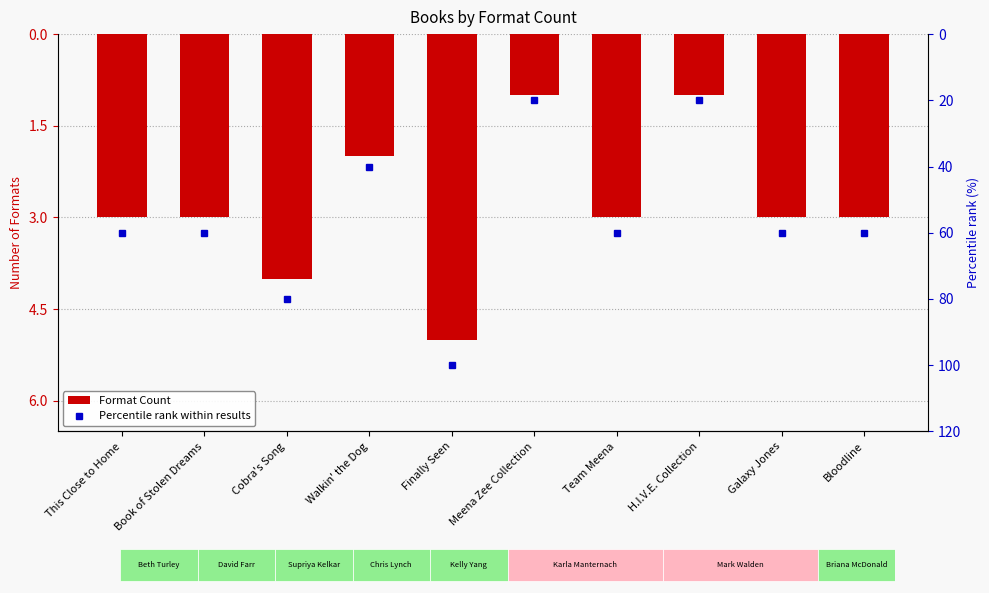

What is the label of the 4th bar from the left?

Walkin' the Dog